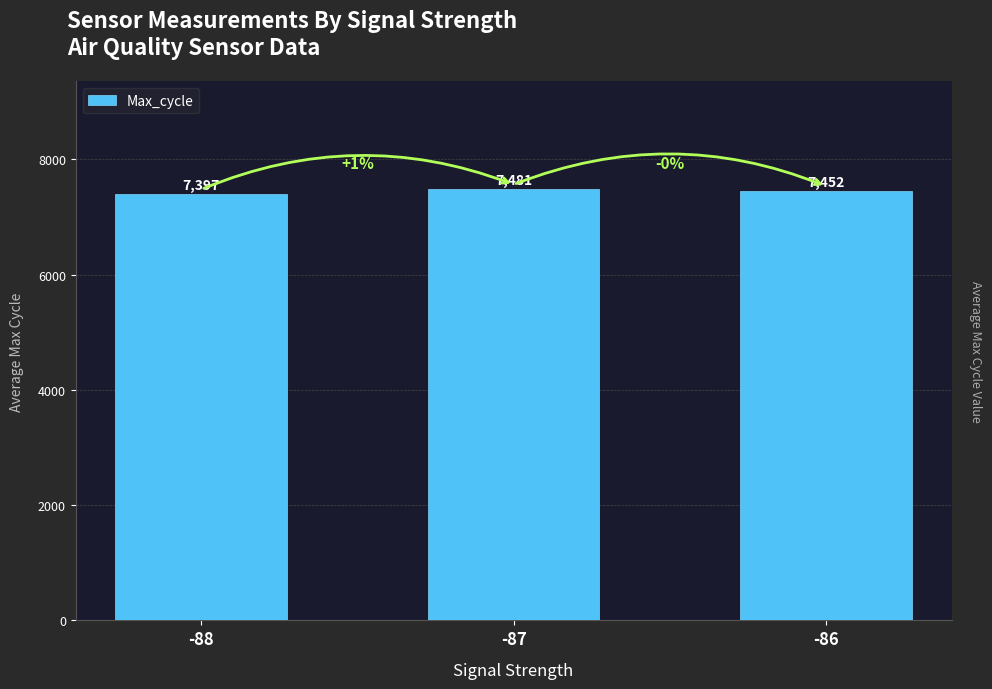

The value at -88 is 10719.7. True or false?

False